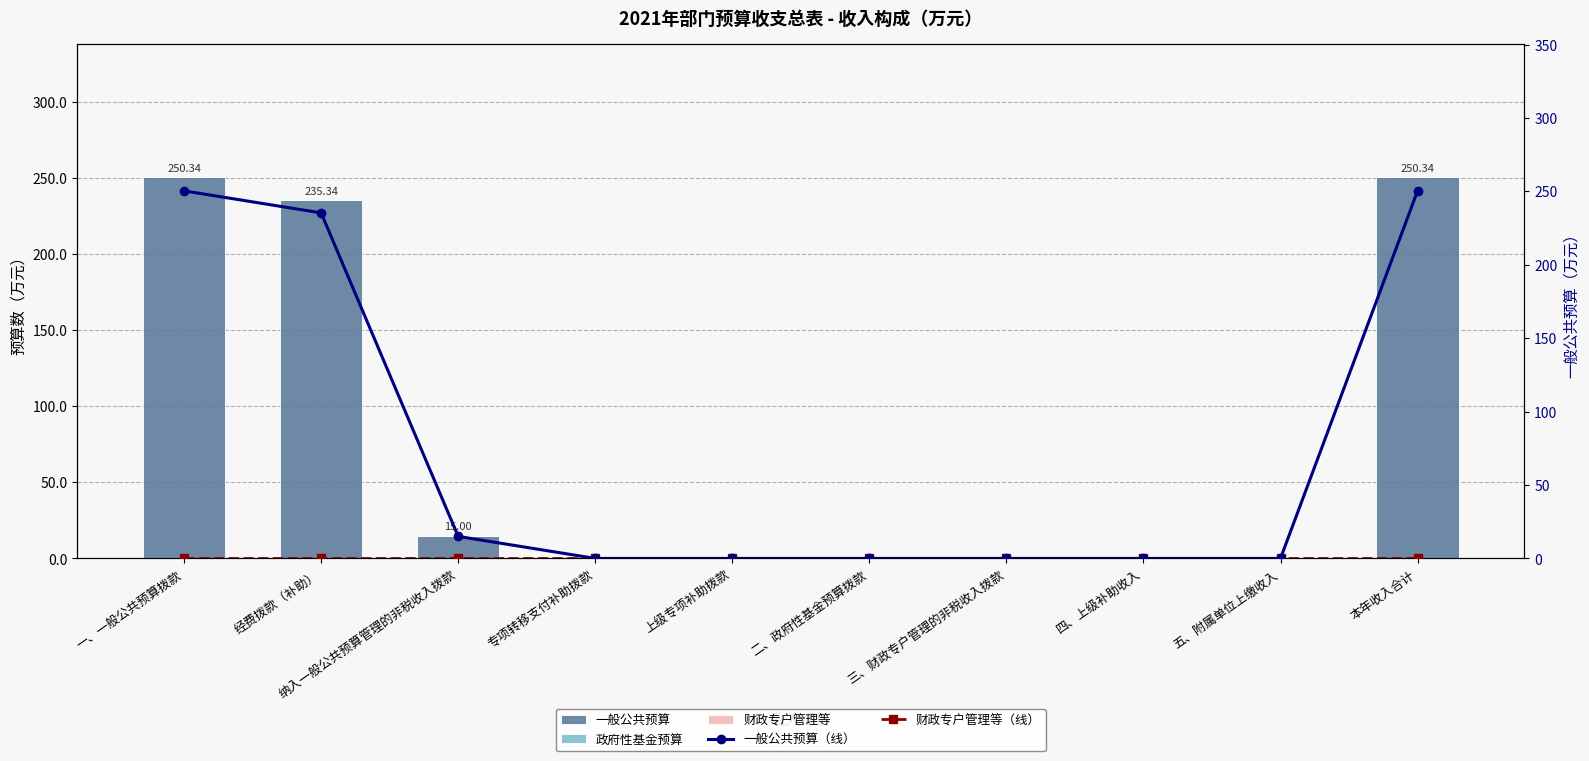

Is it true that 财政专户管理等 equals 0.0 at 一、一般公共预算拨款?

True